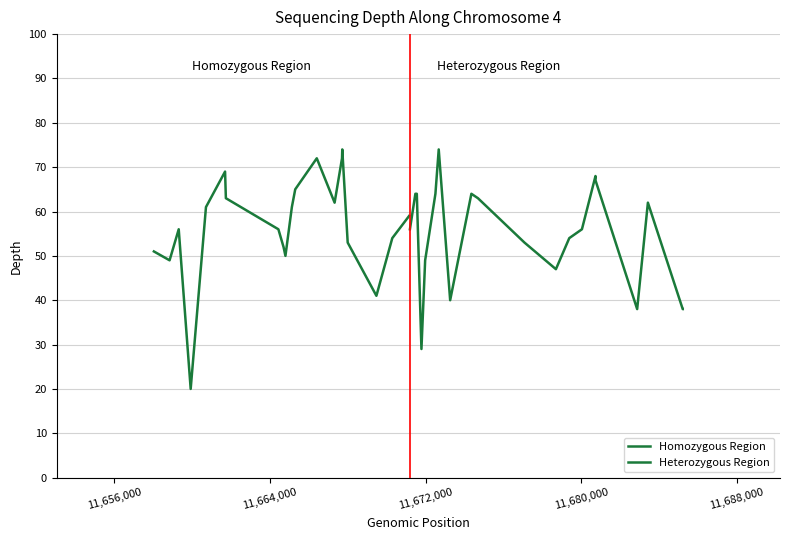

Rank the series by their average value, from lowest to highest.

Heterozygous Region, Homozygous Region